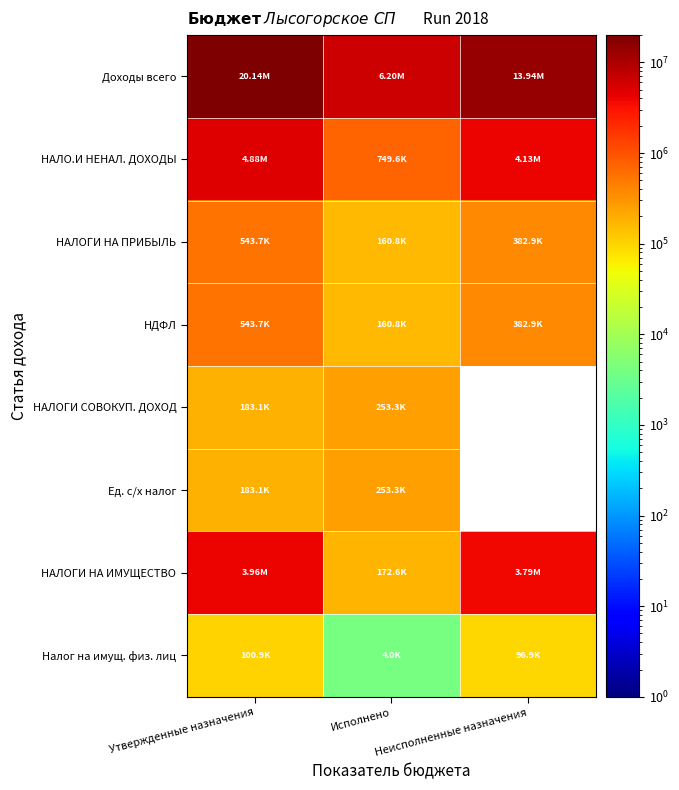

Rank the categories by Налог на имущ. физ. лиц value from lowest to highest.

Исполнено, Неисполненные назначения, Утвержденные назначения